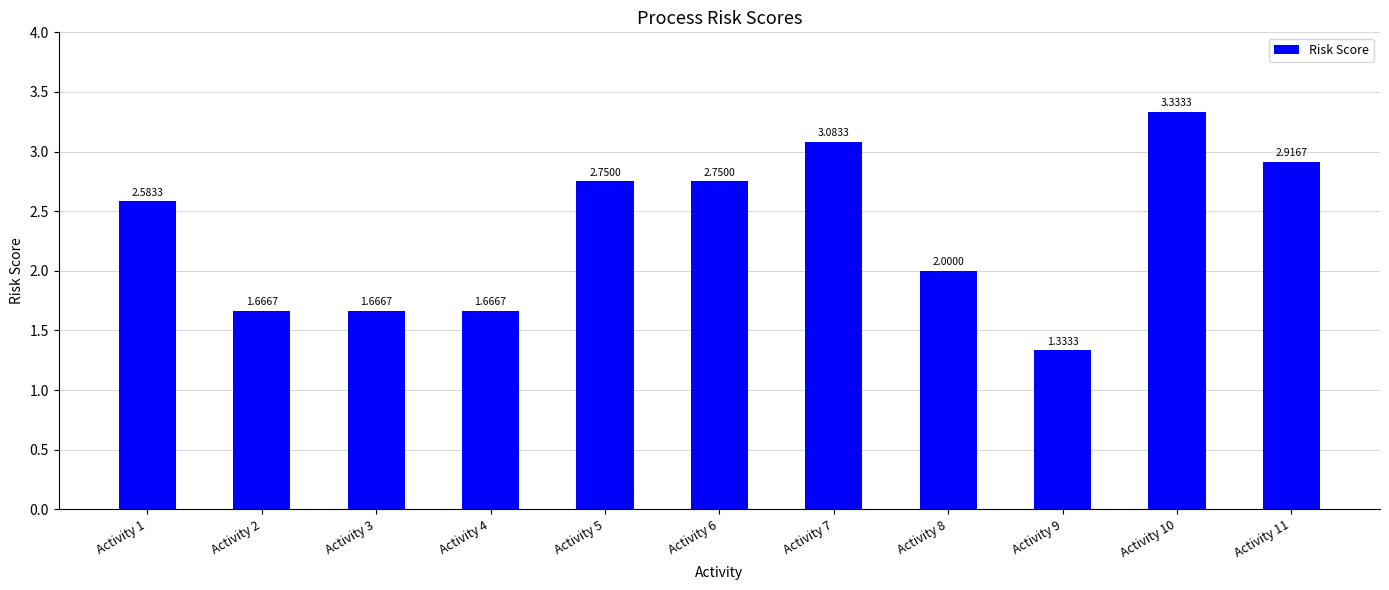

What is the sum of the values at Activity 7 and Activity 2?

4.8